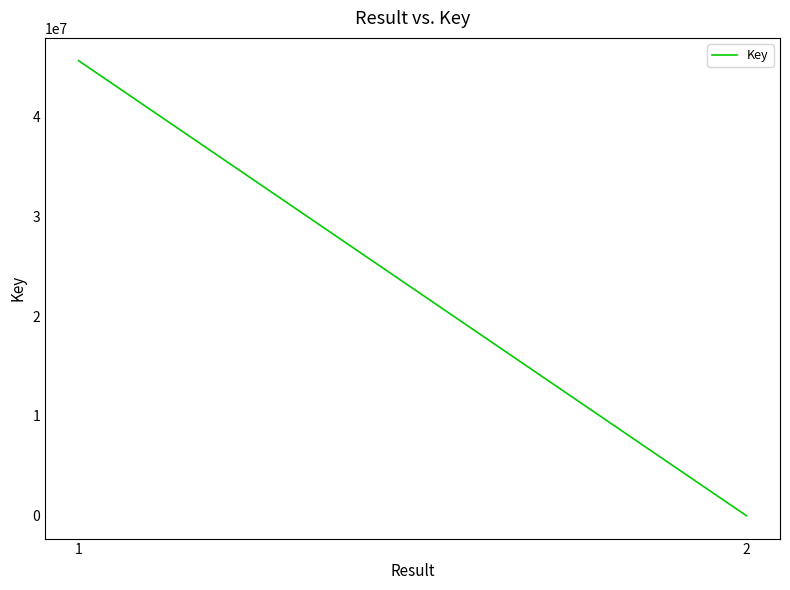

Which category has the lowest value across all series?

2